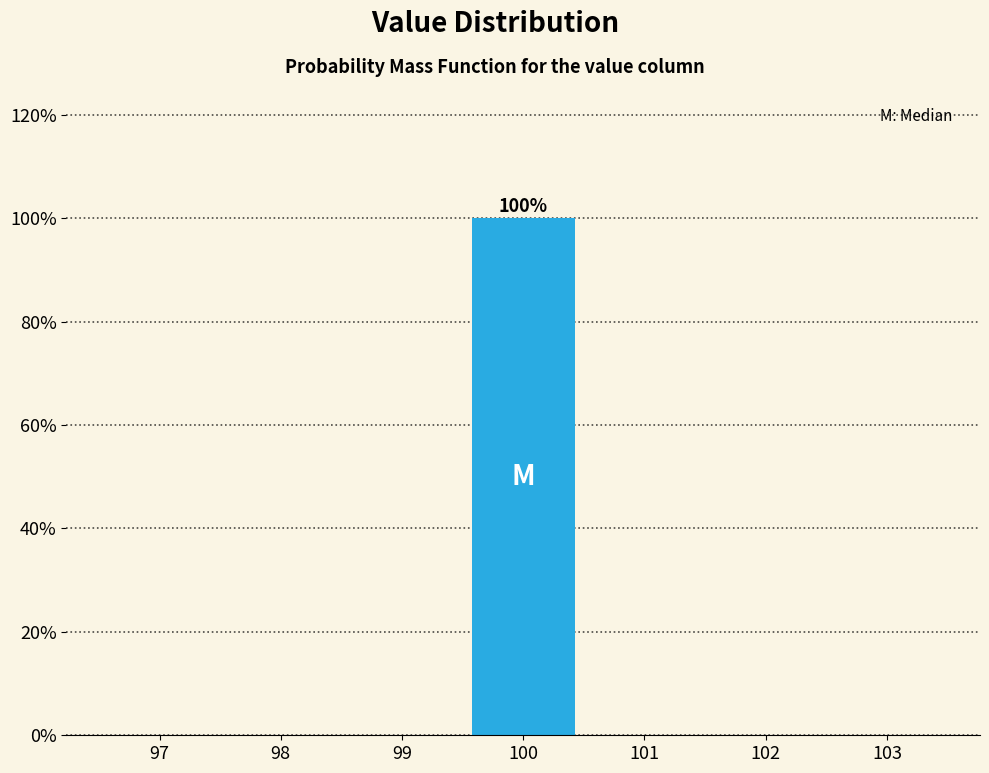

Over which range of the x-axis is the bar tallest?

99.5 to 100.5